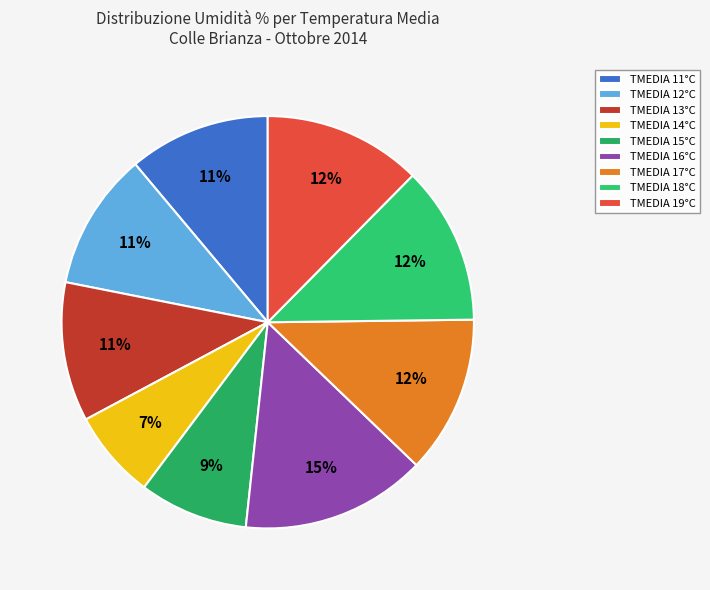

How many slices are in this pie chart?

9